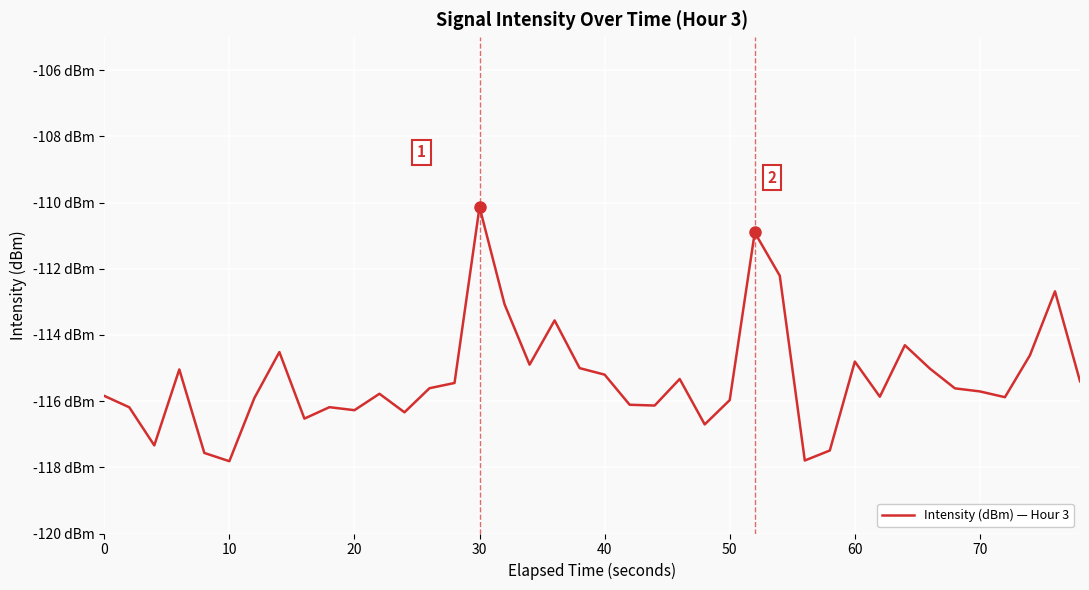

Reading left to right, list all the values displayed in this chart.

-115.8	-116.2	-117.3	-115.0	-117.6	-117.8	-115.9	-114.5	-116.5	-116.2	-116.3	-115.8	-116.3	-115.6	-115.5	-110.1	-113.1	-114.9	-113.6	-115.0	-115.2	-116.1	-116.1	-115.3	-116.7	-116.0	-110.9	-112.2	-117.8	-117.5	-114.8	-115.9	-114.3	-115.0	-115.6	-115.7	-115.9	-114.6	-112.7	-115.4